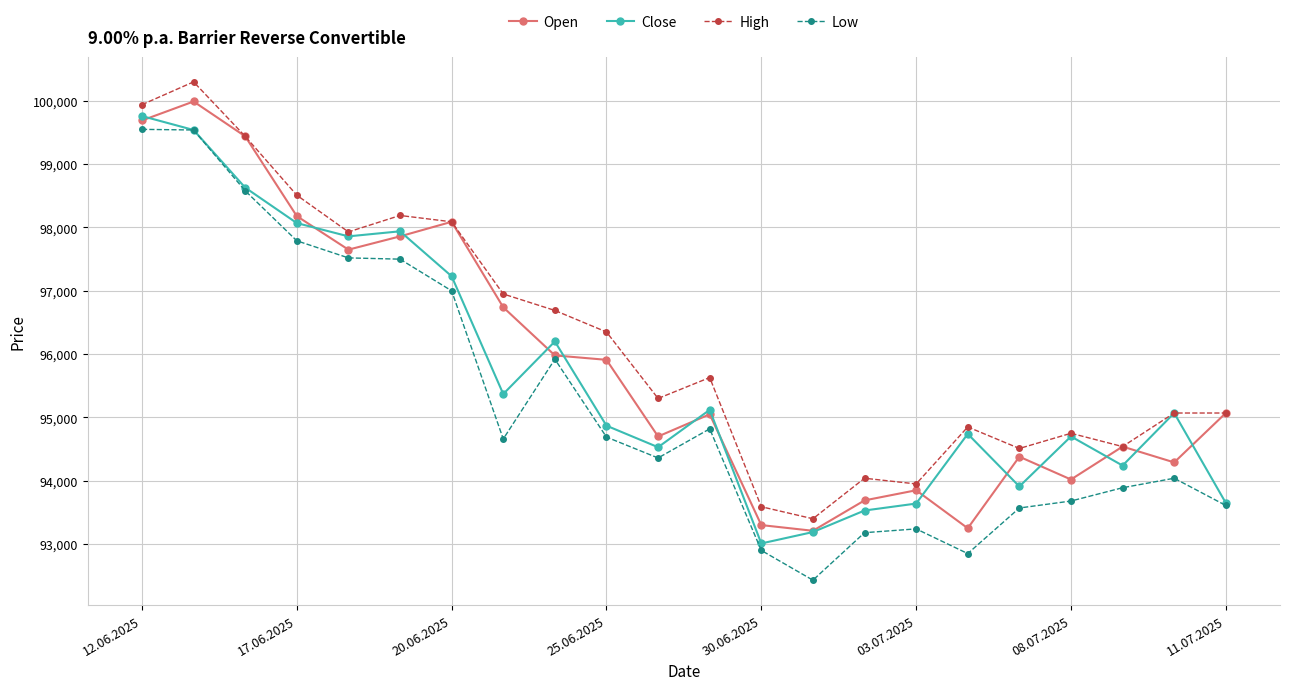

Which series has the largest total across all categories?

High